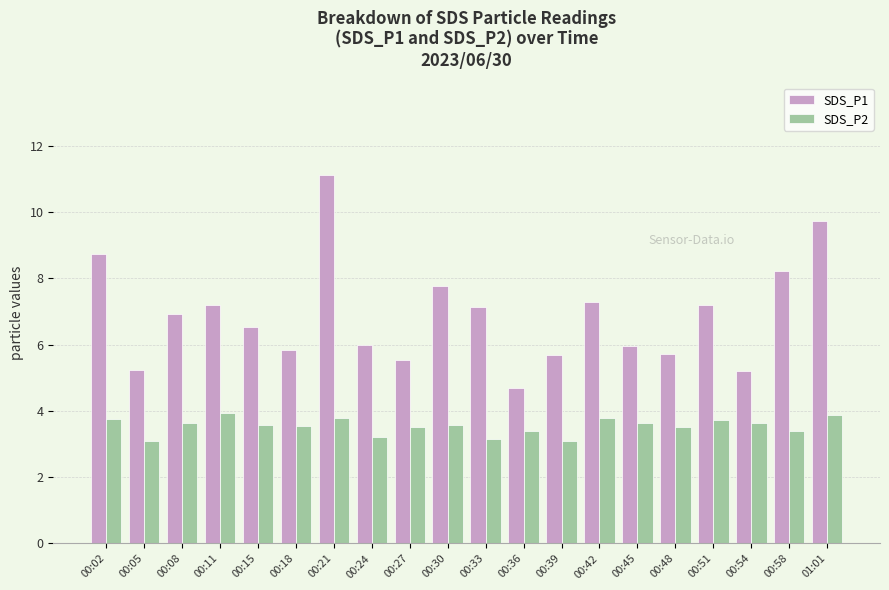

Is it true that SDS_P2 equals 1.0 at 00:15?

False